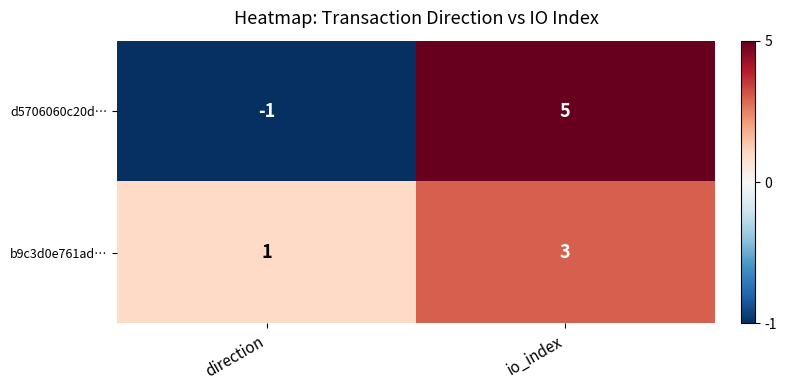

The b9c3d0e761ad… series shows 0 at direction. True or false?

False